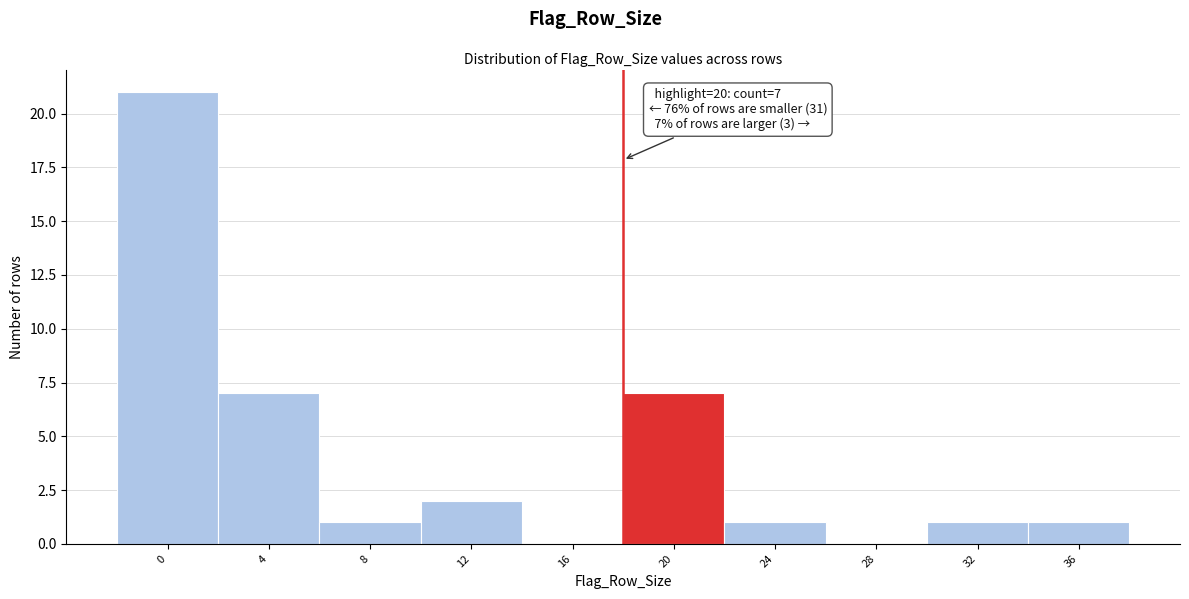

Reading left to right, what are all the values shown in this chart?

0=21	4=7	8=1	12=2	16=0	20=7	24=1	28=0	32=1	36=1